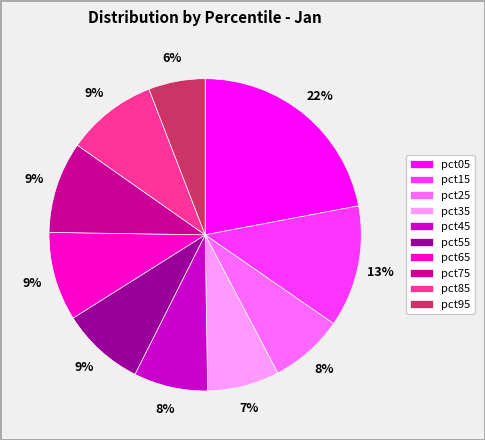

Does any single category account for the majority?

No